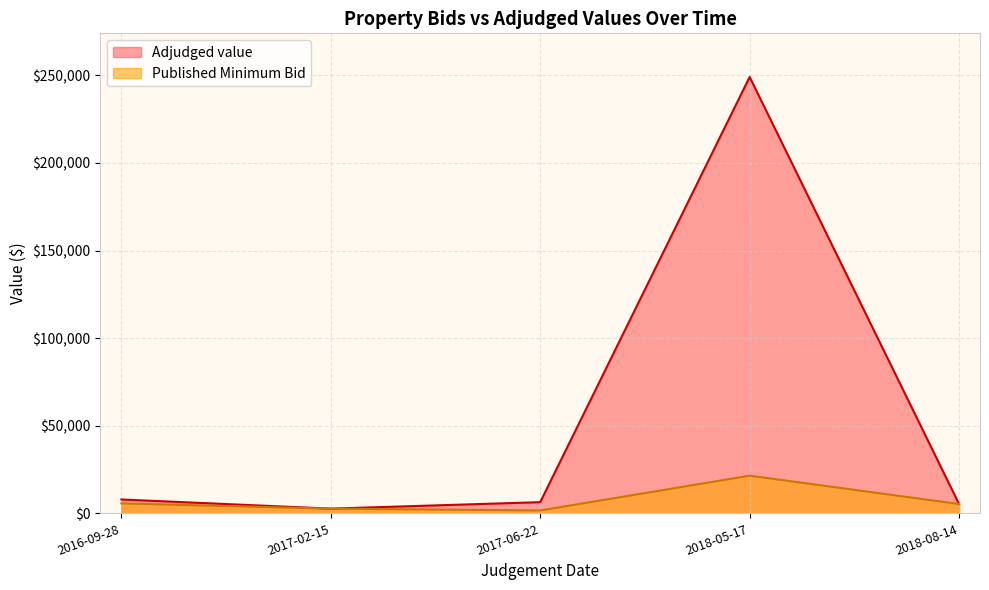

Where is Adjudged value nearest to the value 125882?

2016-09-28